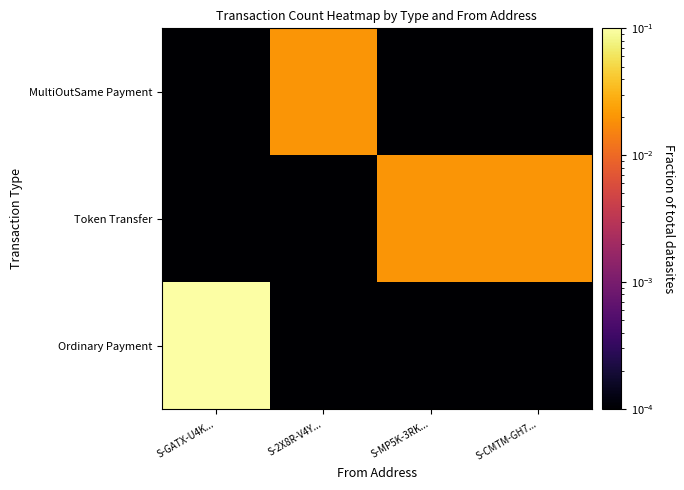

At how many categories does at least one series exceed 0?

4